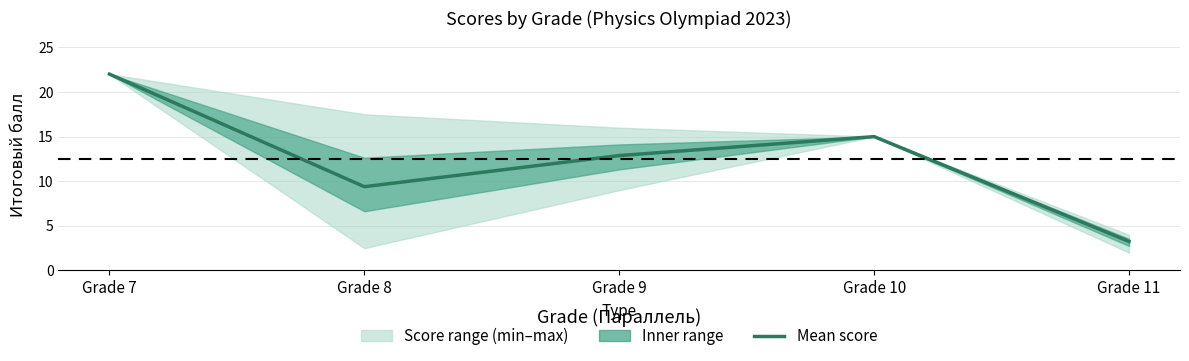

Rank the categories by value from highest to lowest.

Grade 7, Grade 10, Grade 9, Grade 8, Grade 11